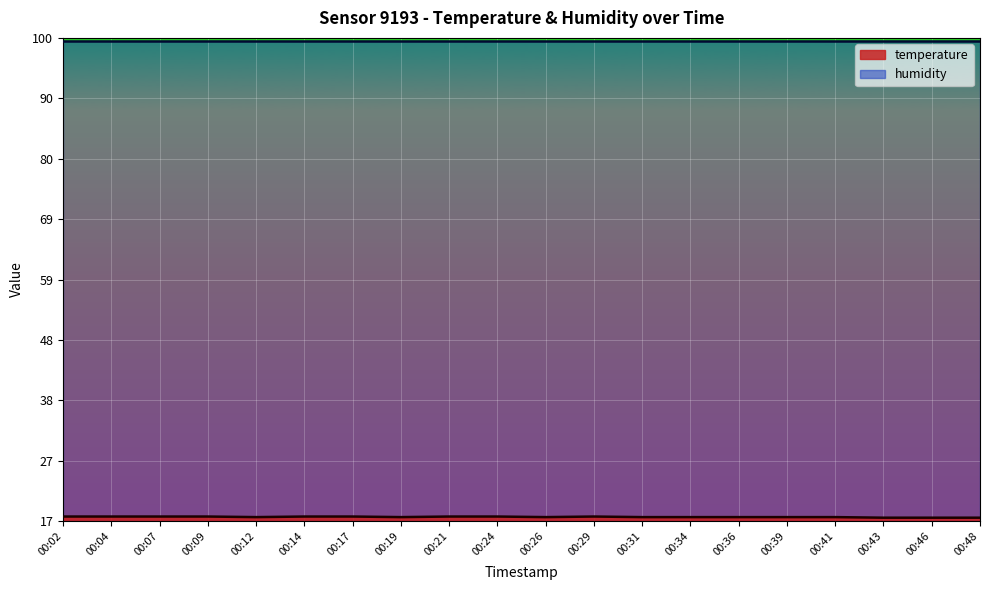

Which label corresponds to the largest value in the chart?

00:02